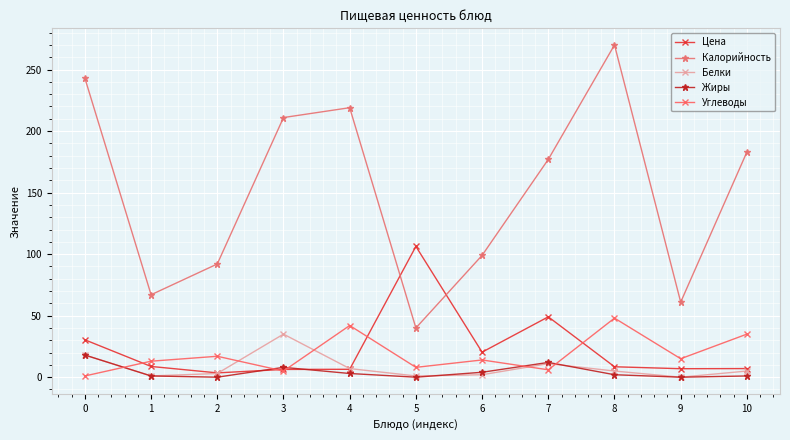

True or false: Калорийность and Белки cross at least once.

False